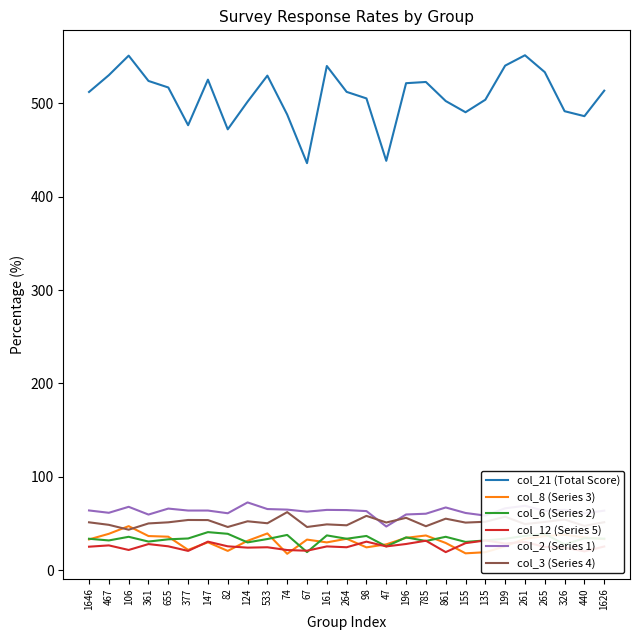

What is the lowest value of the col_2 (Series 1) series?

46.8